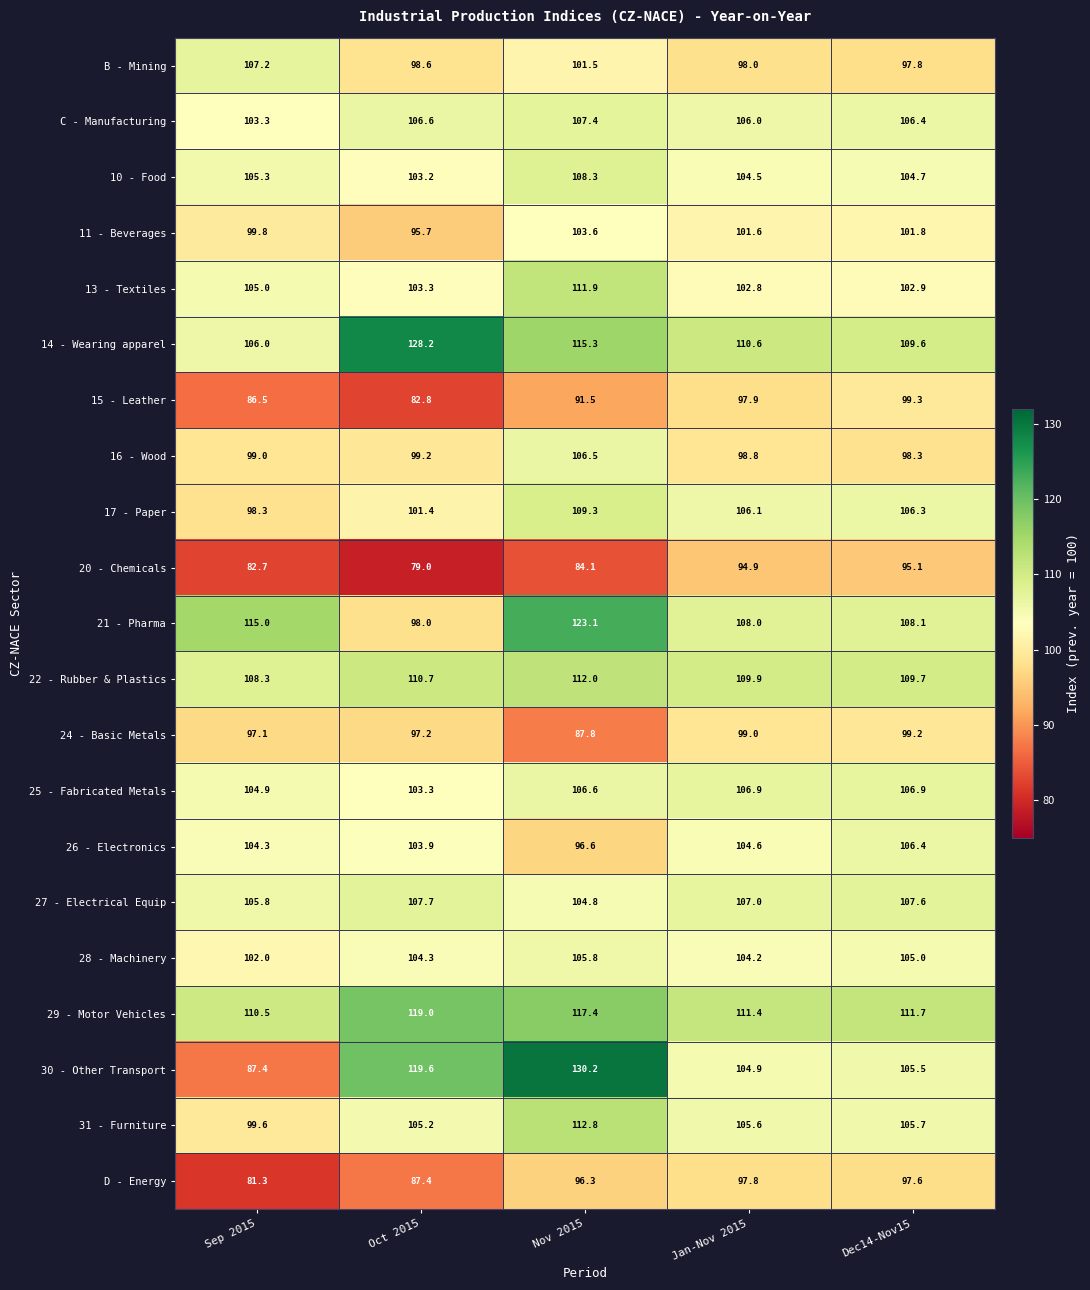

How many distinct data groups are displayed?

21